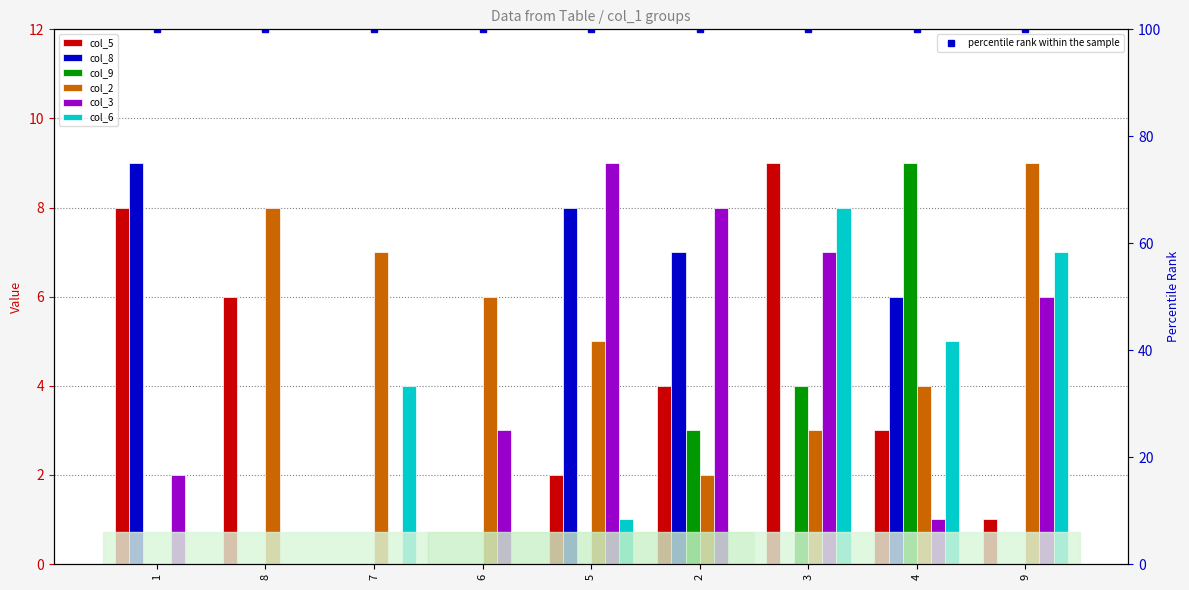

Reading right to left, list all the values displayed in this chart.

col_5: 9=1	4=3	3=9	2=4	5=2	6=0	7=0	8=6	1=8
col_8: 9=0	4=6	3=0	2=7	5=8	6=0	7=0	8=0	1=9
col_9: 9=0	4=9	3=4	2=3	5=0	6=0	7=0	8=0	1=0
col_2: 9=9	4=4	3=3	2=2	5=5	6=6	7=7	8=8	1=0
col_3: 9=6	4=1	3=7	2=8	5=9	6=3	7=0	8=0	1=2
col_6: 9=7	4=5	3=8	2=0	5=1	6=0	7=4	8=0	1=0